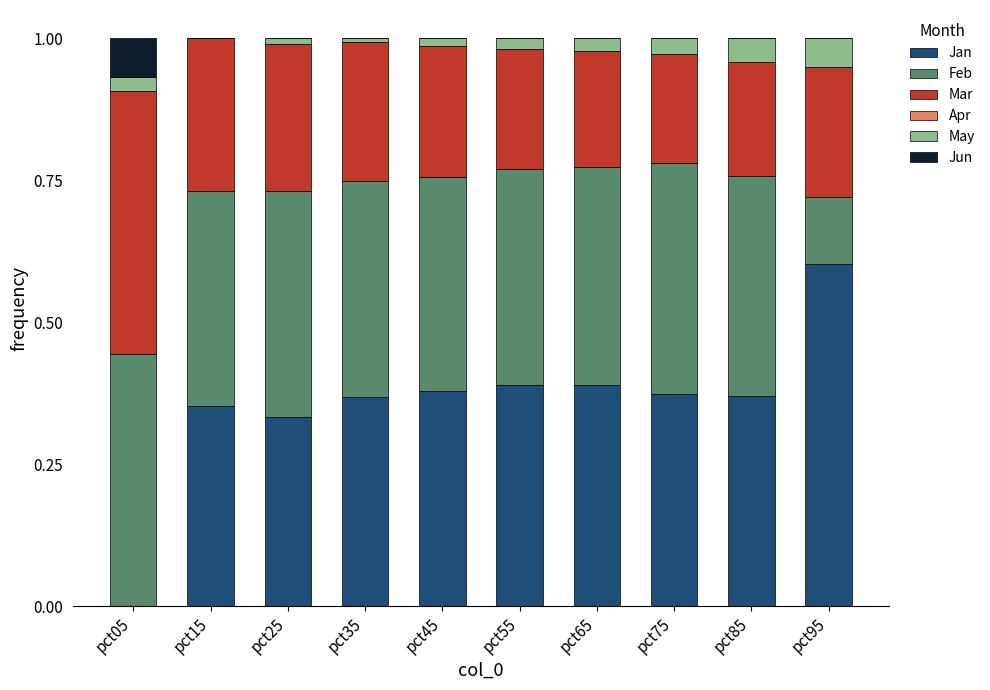

What is the highest value of the Jan series?

0.6